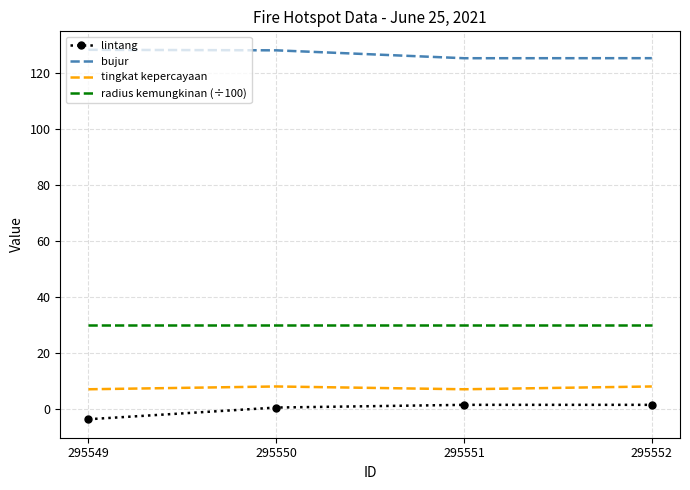

What is the sum of the tingkat kepercayaan values at 295552 and 295549?

15.0